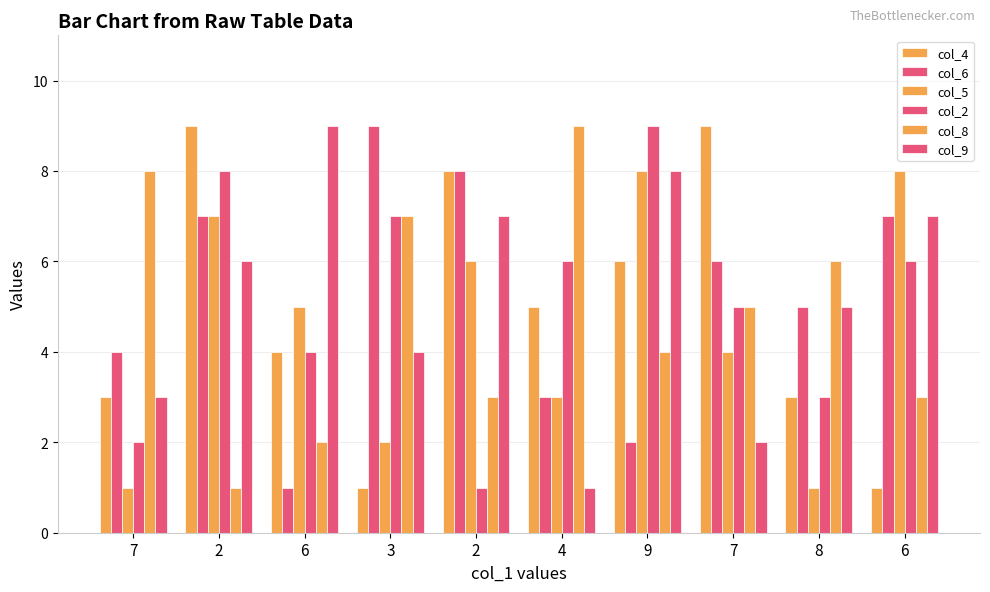

How many groups of bars are there?

10